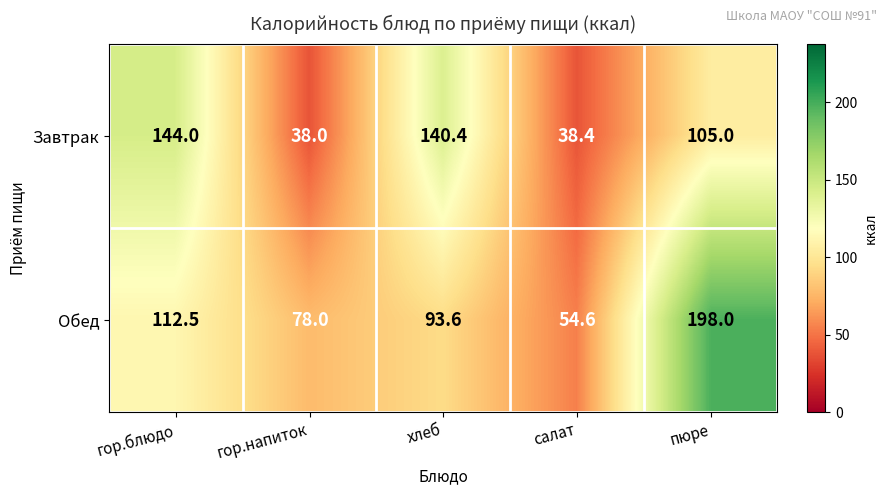

Which series changed the most between гор.блюдо and пюре?

Обед